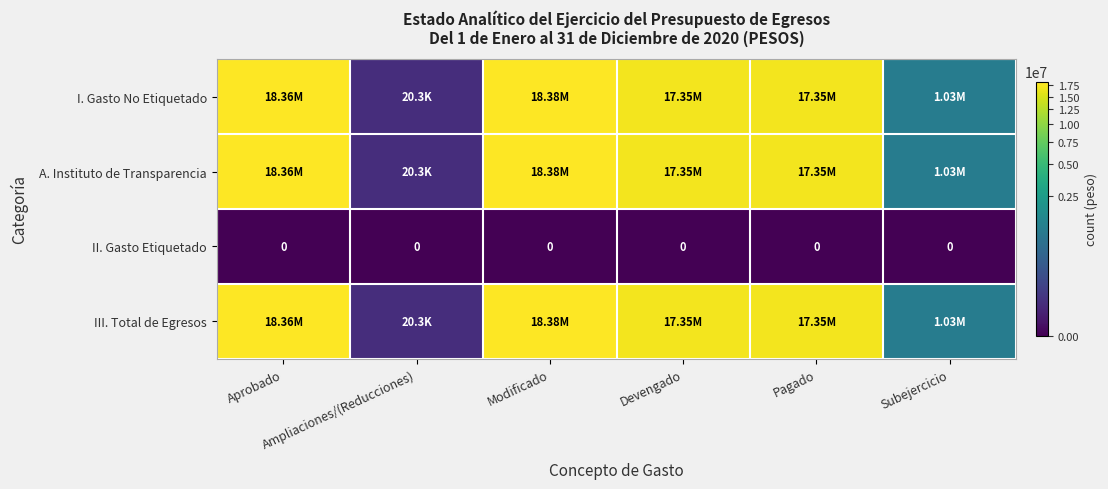

Between Aprobado and Subejercicio, which series saw the biggest shift?

I. Gasto No Etiquetado